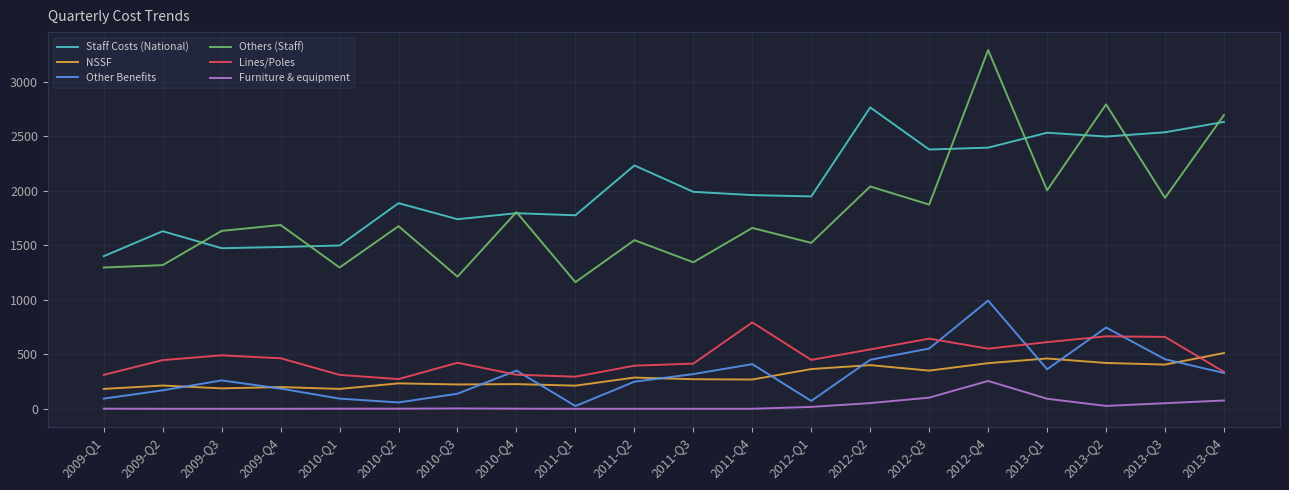

The value of Lines/Poles at 2010-Q1 is 311. True or false?

True